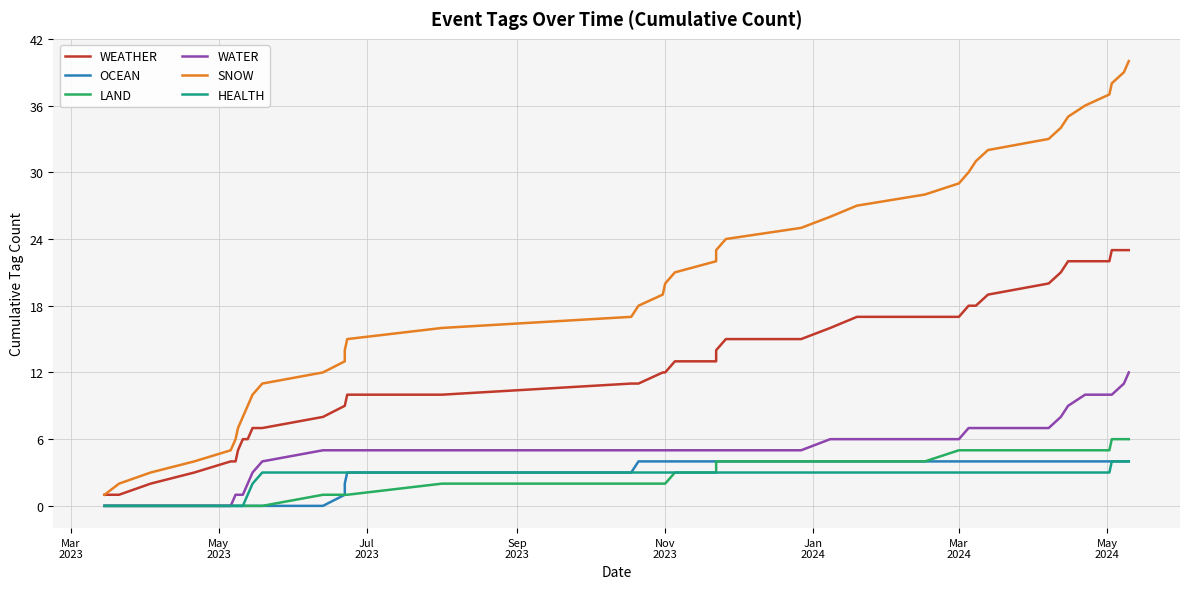

True or false: OCEAN and SNOW cross at least once.

False